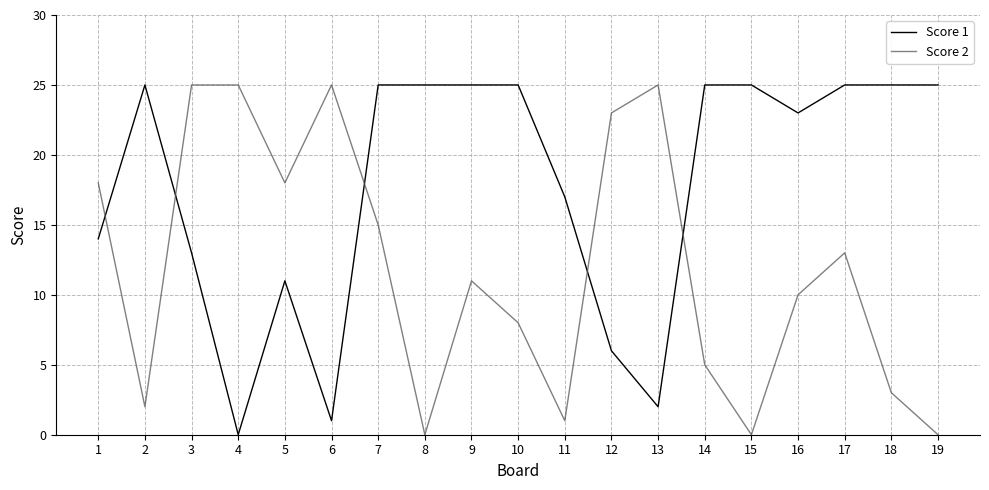

After their last crossing, which series has the higher values: Score 2 or Score 1?

Score 1